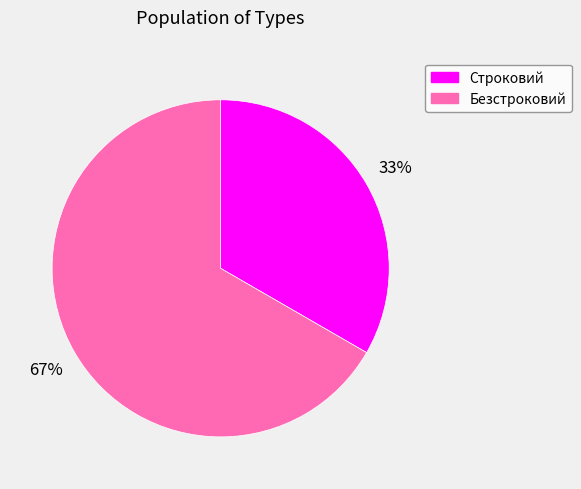

Count the number of slices in the pie.

2